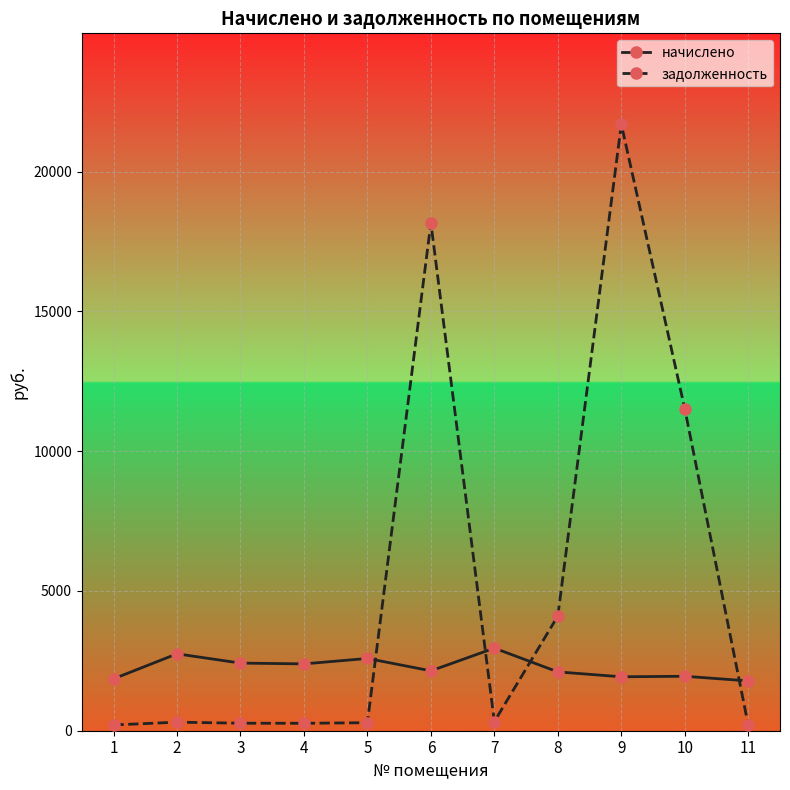

True or false: начислено and задолженность cross at least once.

True